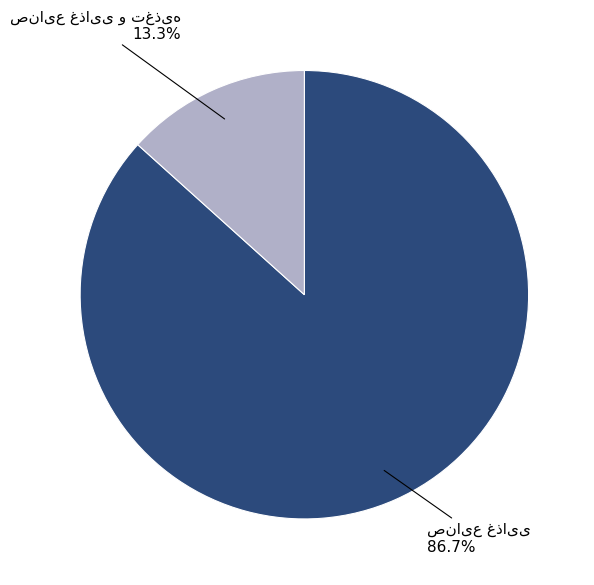

Does any single category account for the majority?

Yes